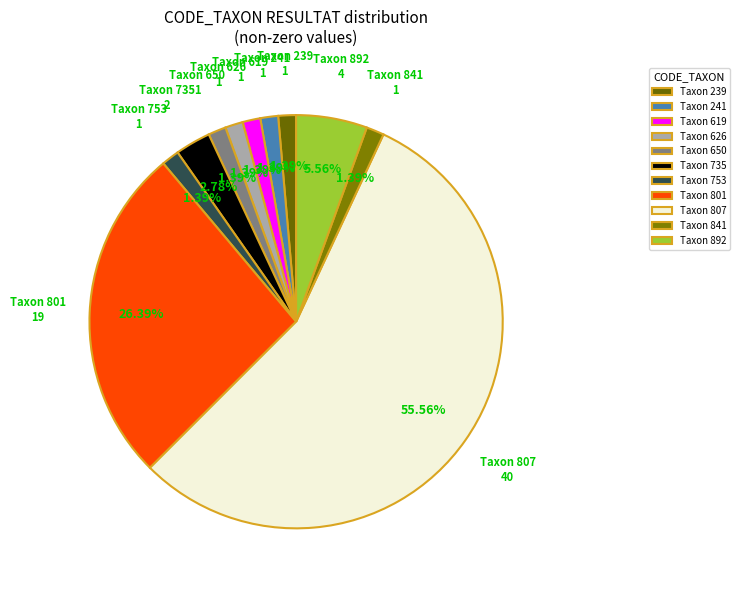

Which slice represents more than half of the pie?

Taxon 807